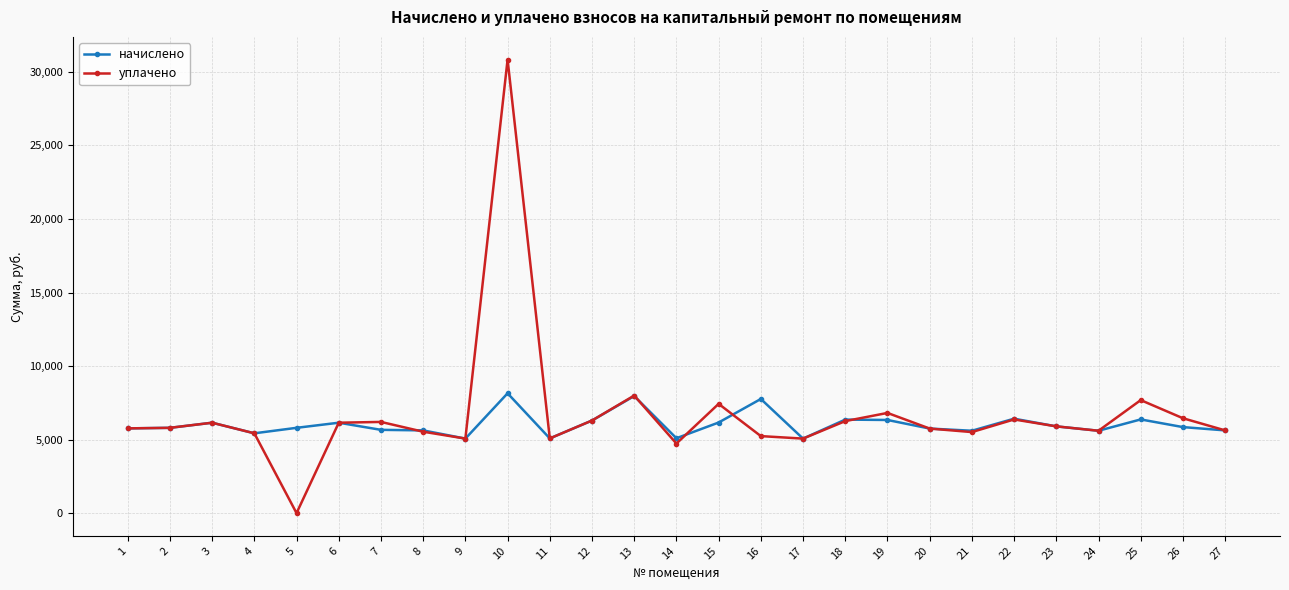

What is the value of the уплачено point at the 14th from the left?

4730.8